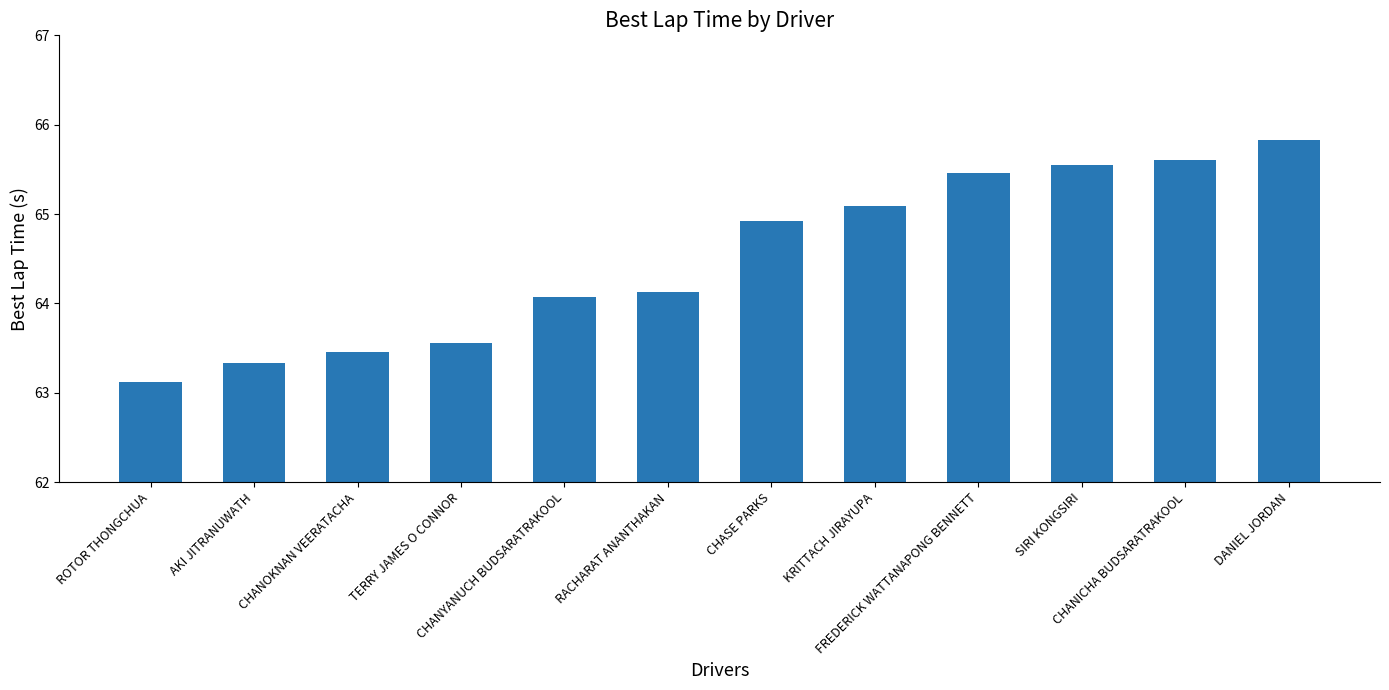

Does the chart contain stacked bars?

No